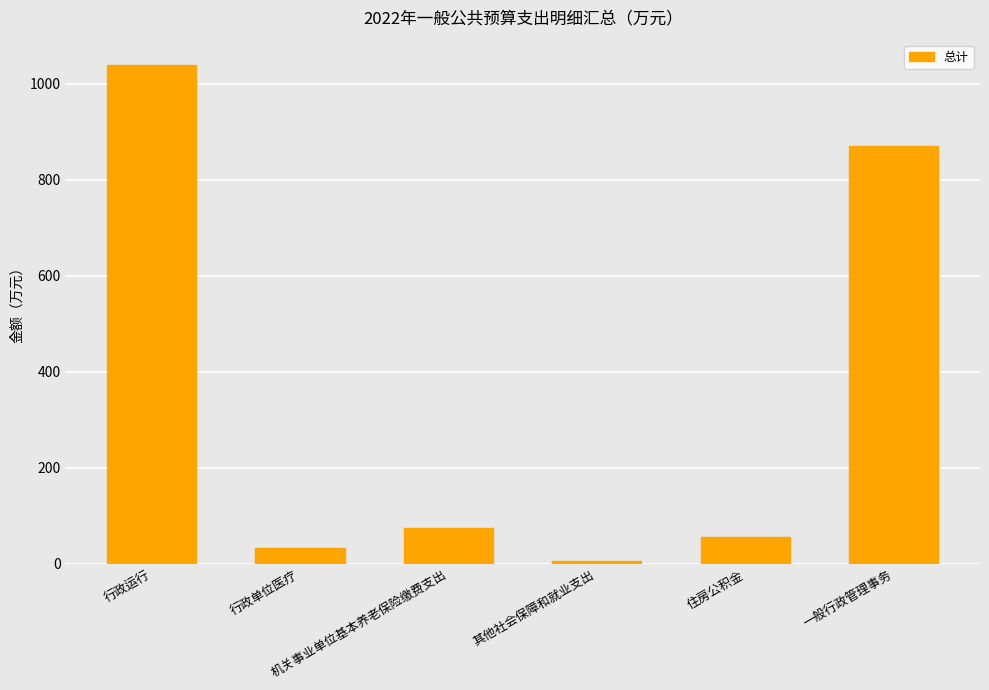

Between 行政运行 and 行政单位医疗, which is larger?

行政运行